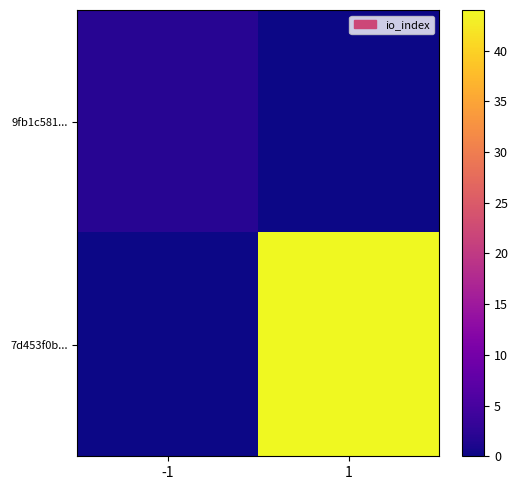

How many categories are shown in the chart?

2